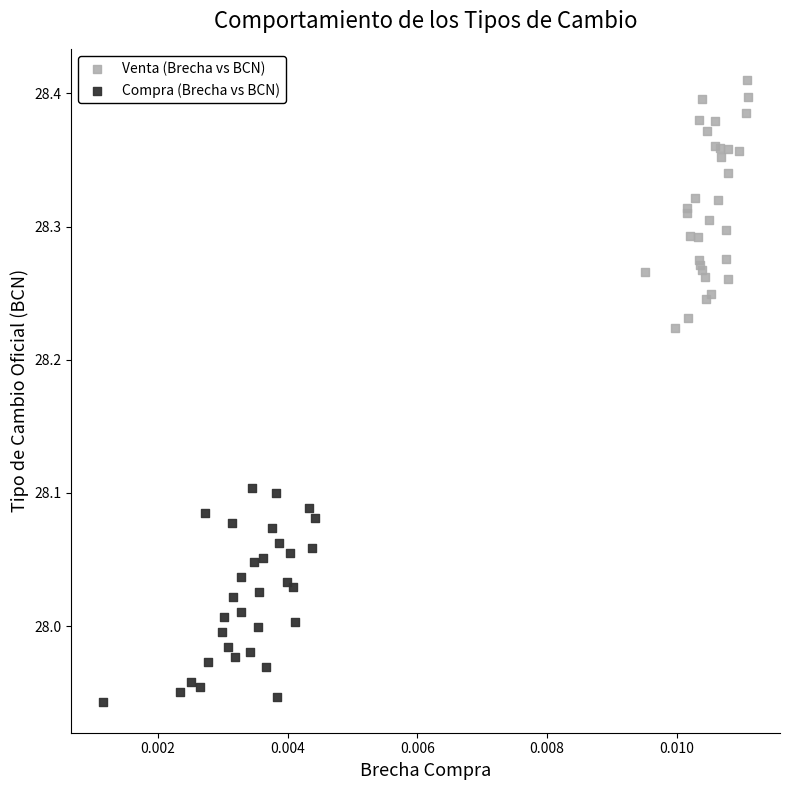

Which series contains the highest Y value?

Venta (Brecha vs BCN)